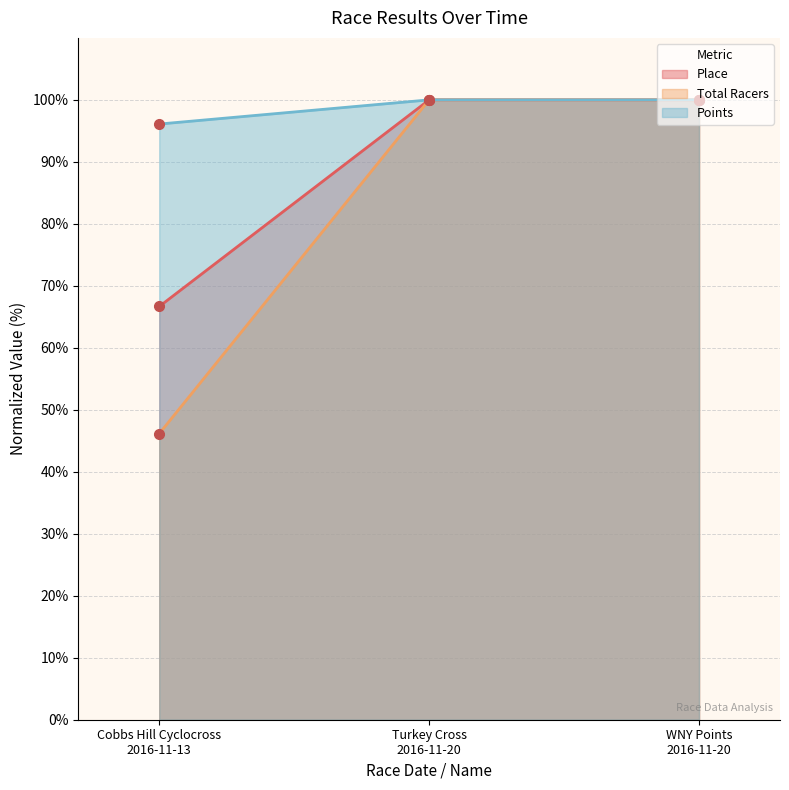

Rank the series at Turkey Cross
2016-11-20 from highest to lowest value.

Place, Total Racers, Points